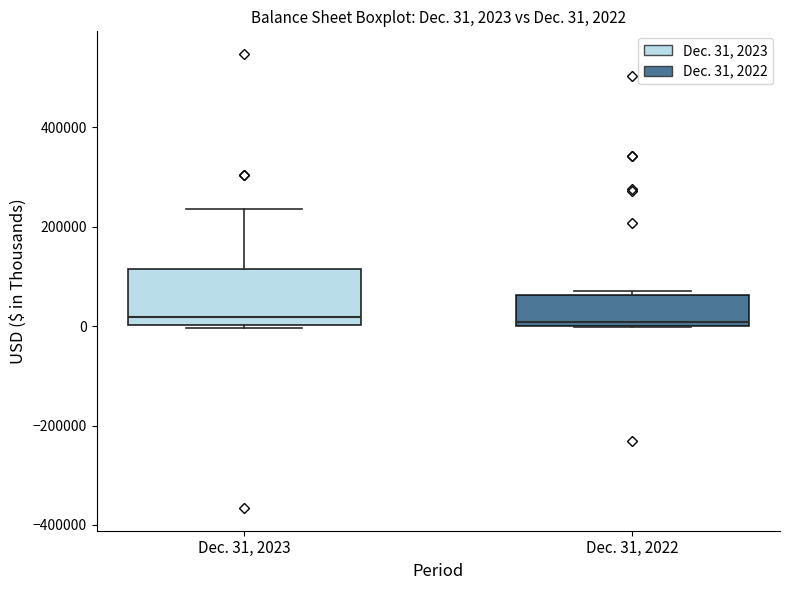

Which box is the tallest, from its lower edge to its upper edge?

Dec. 31, 2023